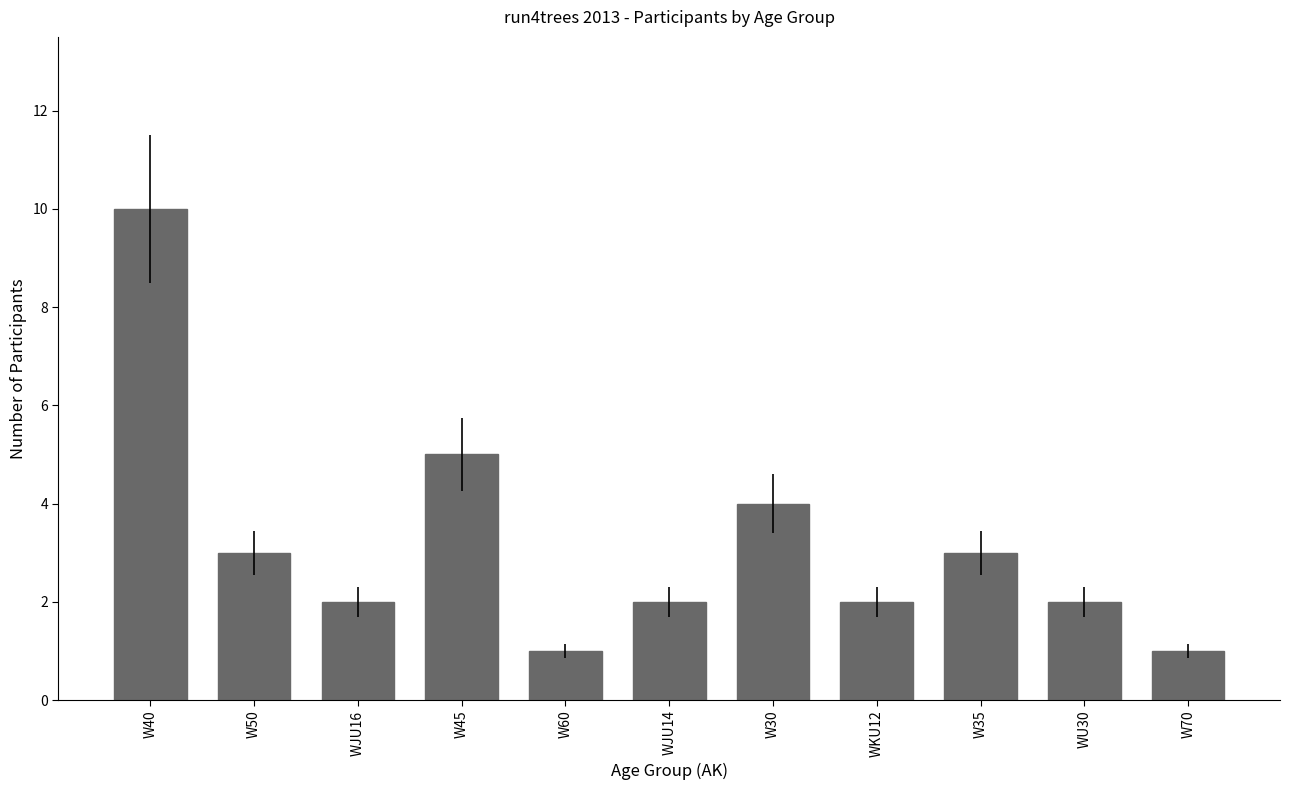

What is the value of the 6th bar from the left?

2